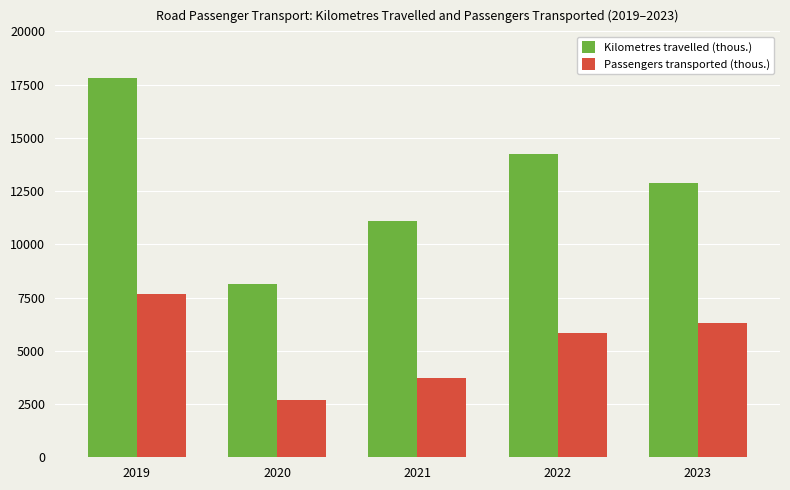

Are the bars horizontal?

No